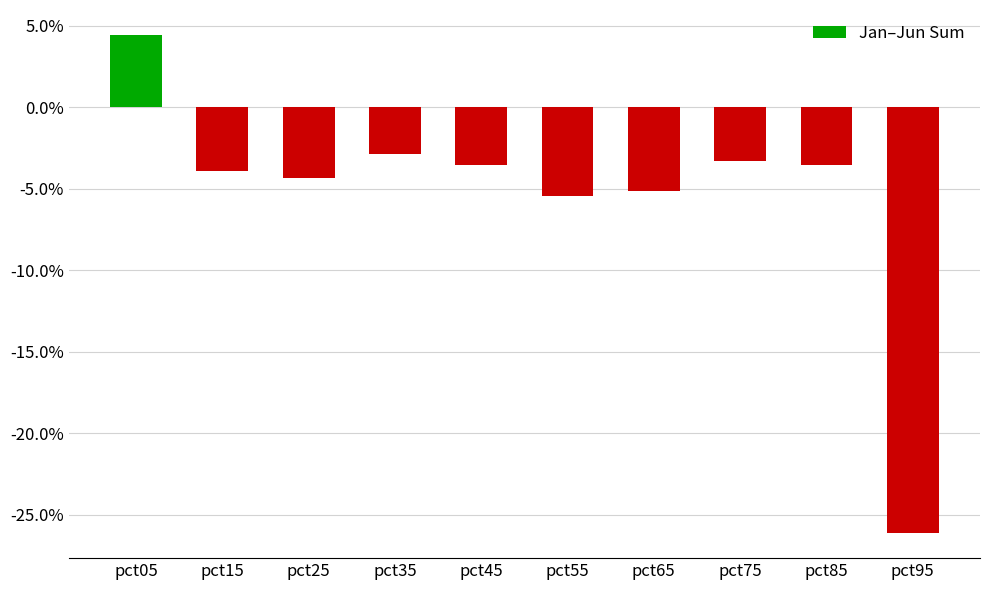

Where is the data nearest to the value 0?

pct35